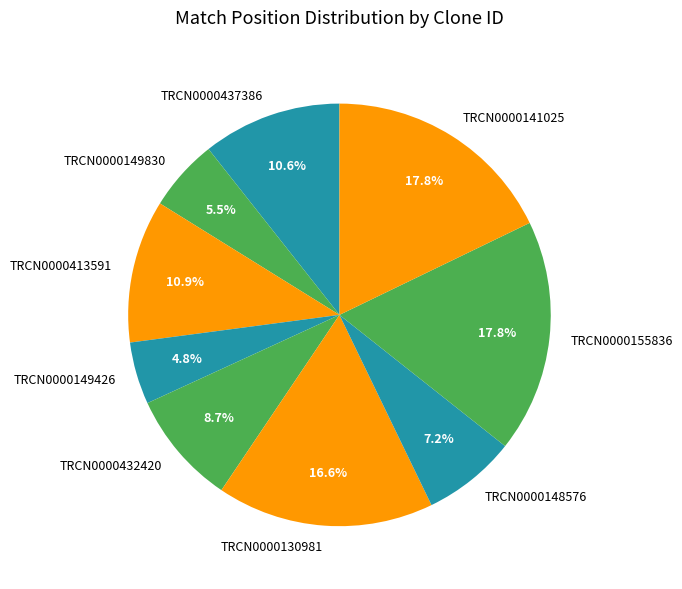

What is the smallest slice in the pie chart?

TRCN0000149426